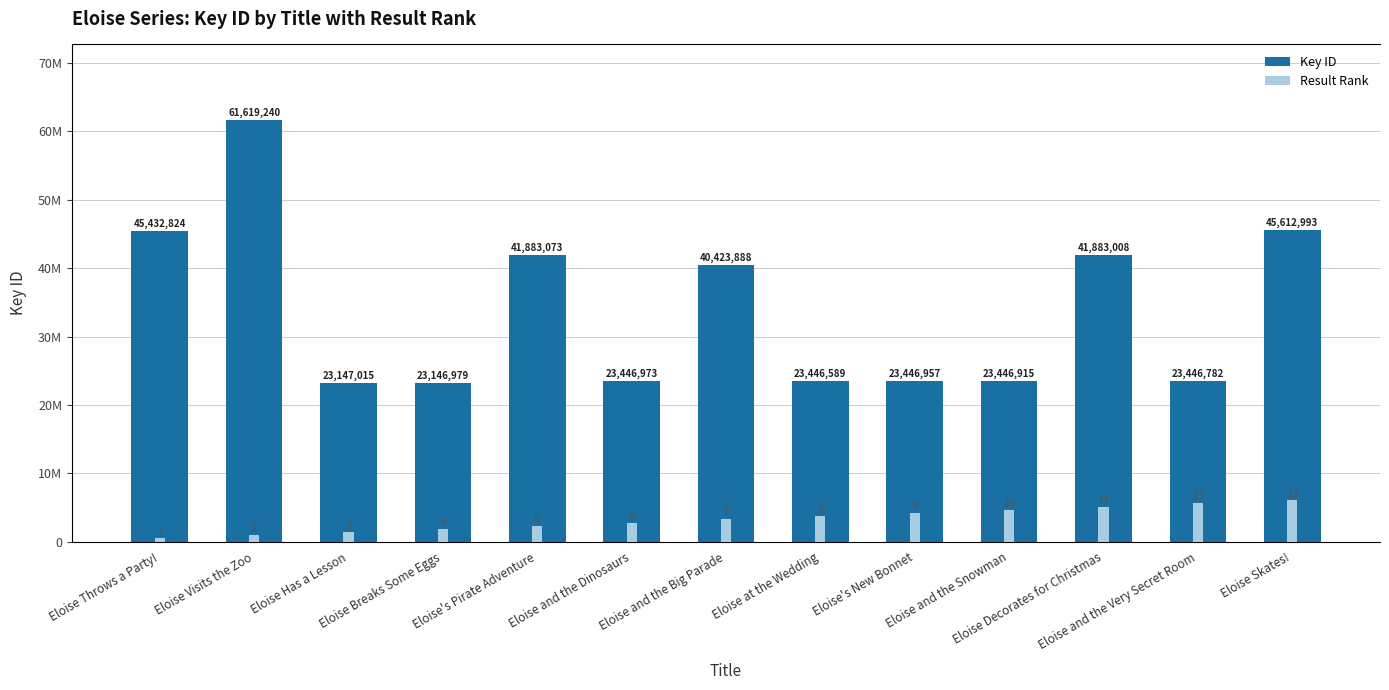

At which category is the sum across all series the highest?

Eloise Visits the Zoo